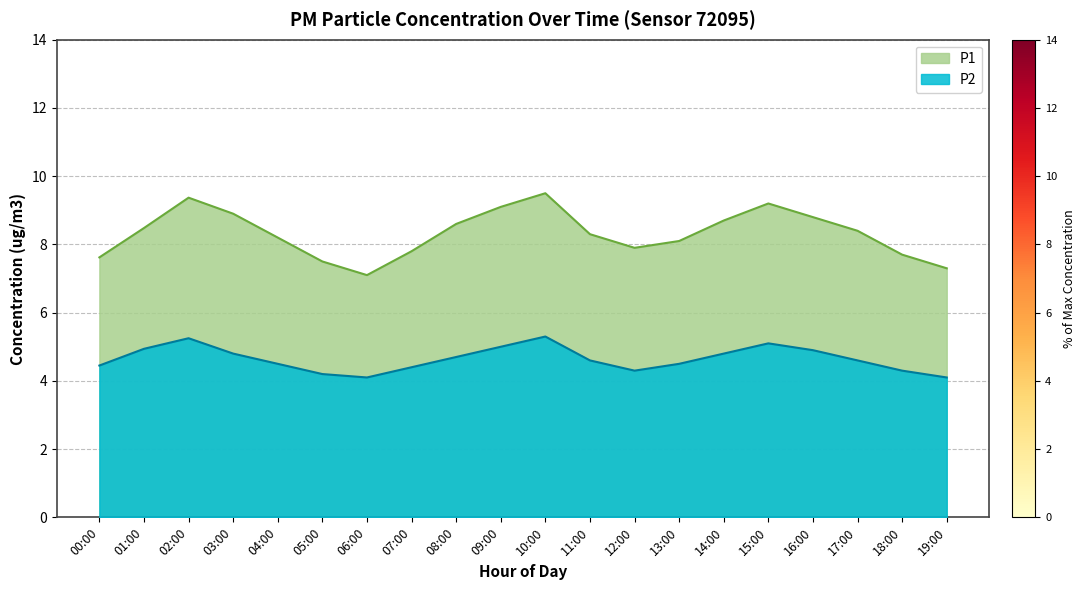

What is the difference between the P1 values at 15:00 and 19:00?

1.9